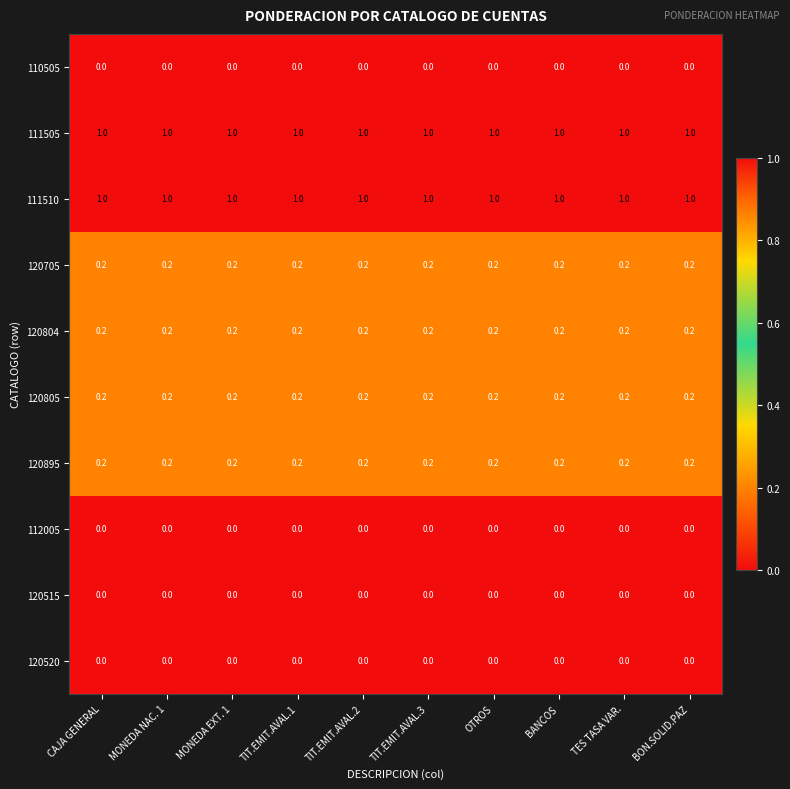

Is the value of 120895 at BANCOS greater than the value of 111505 at TIT.EMIT.AVAL.2?

No